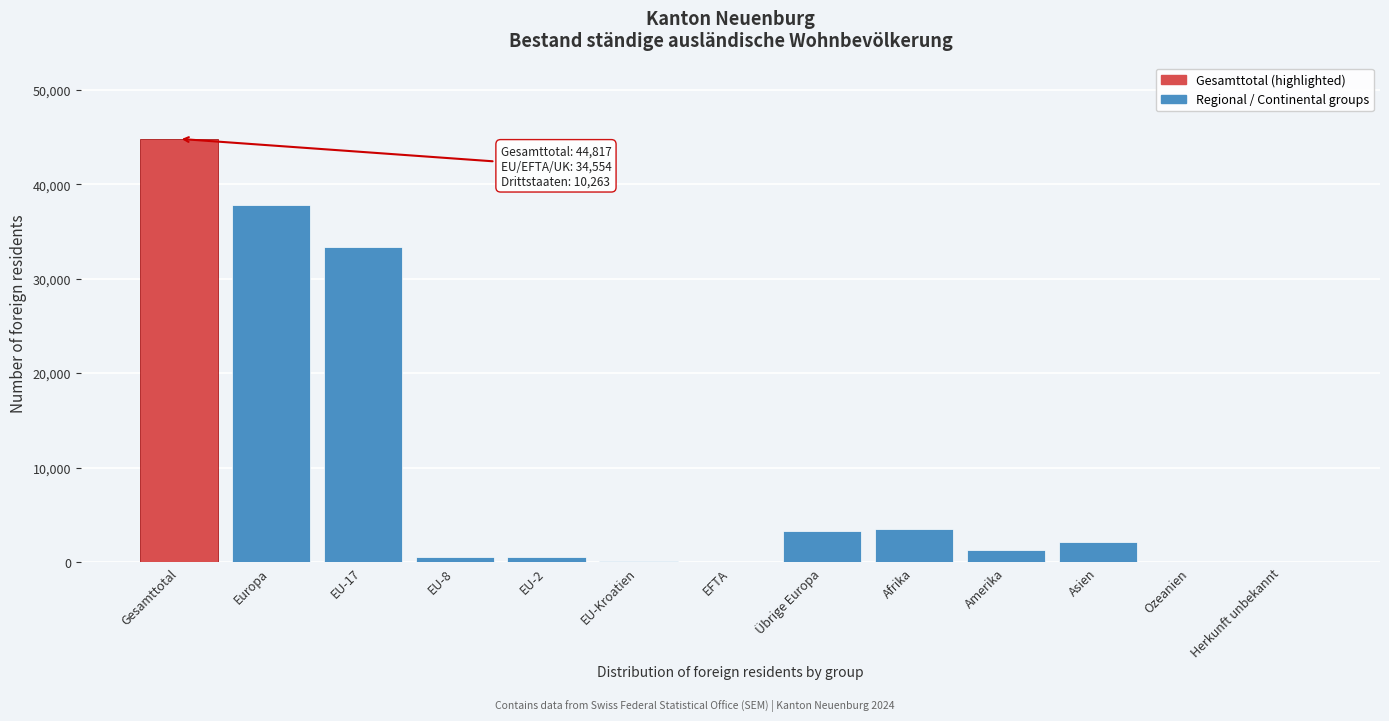

What is the sum of the values at Europa and Asien?

39964